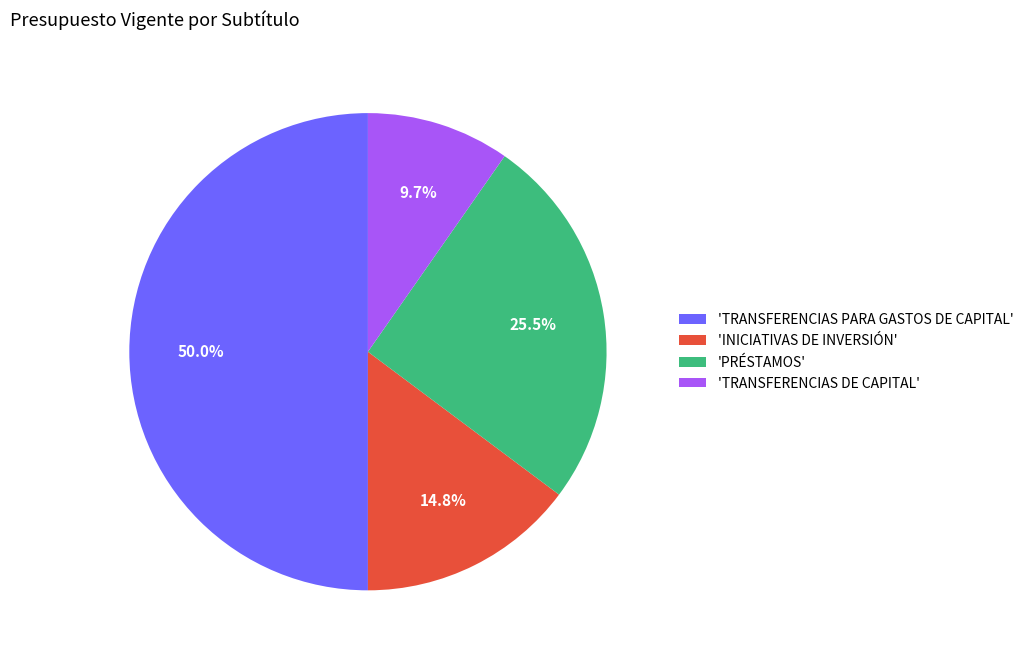

Approximately how many times larger is the value at 'PRÉSTAMOS' compared to 'TRANSFERENCIAS DE CAPITAL'?

2.6